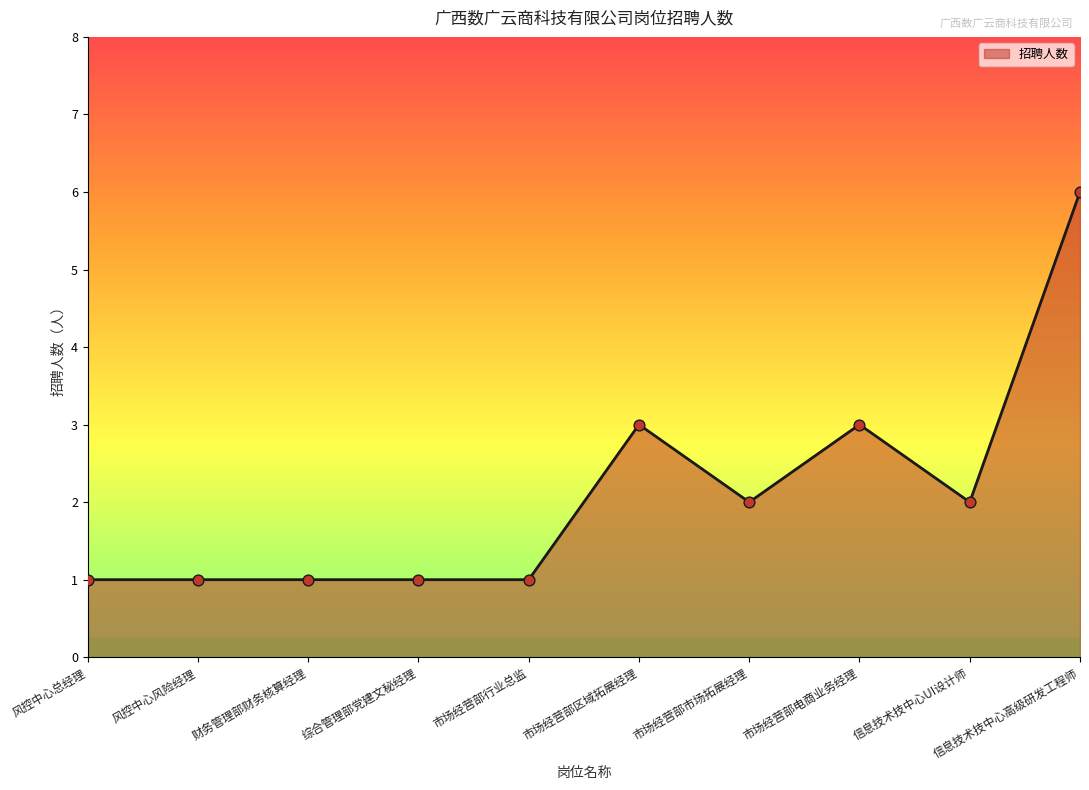

Which has a higher value, 市场经营部市场拓展经理 or 综合管理部党建文秘经理?

市场经营部市场拓展经理